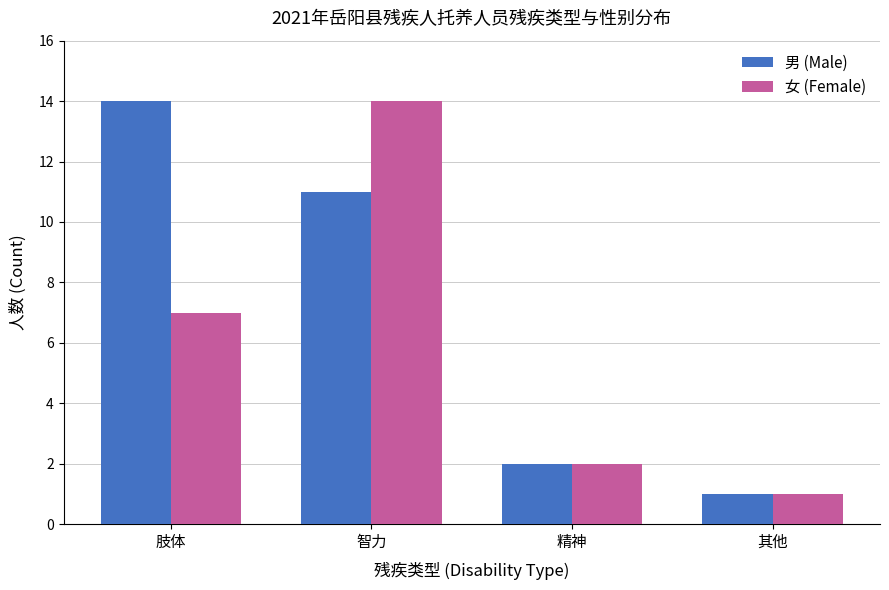

Count the number of data series in this chart.

2